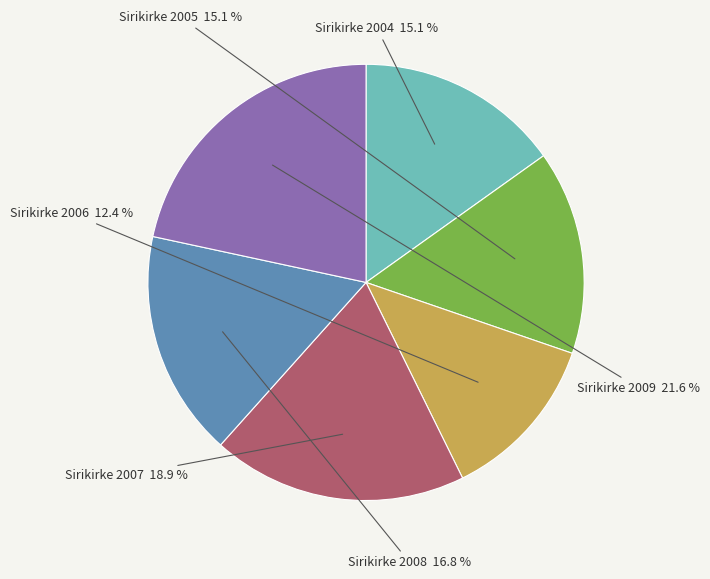

Is there any slice that represents more than half of the pie?

No